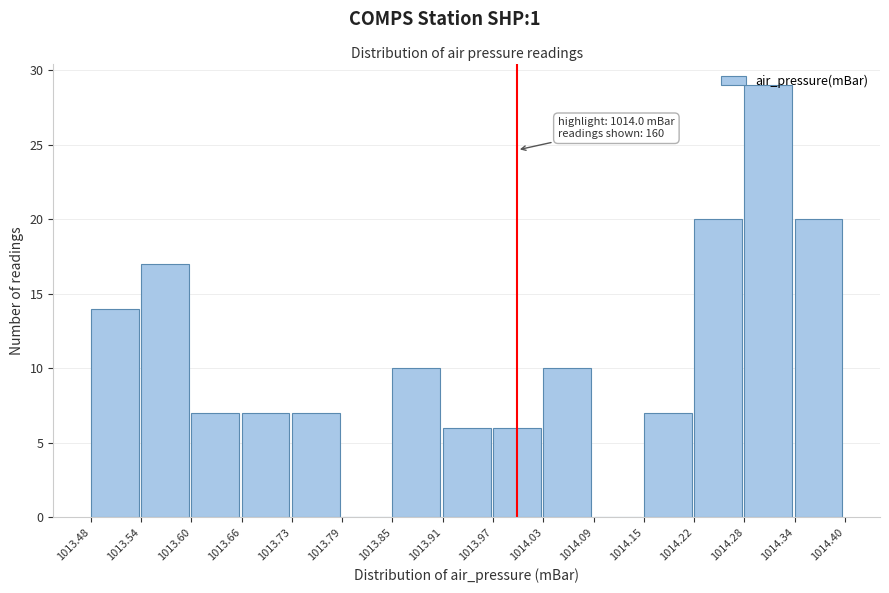

Which range on the x-axis has the tallest bar?

1014.28 to 1014.34